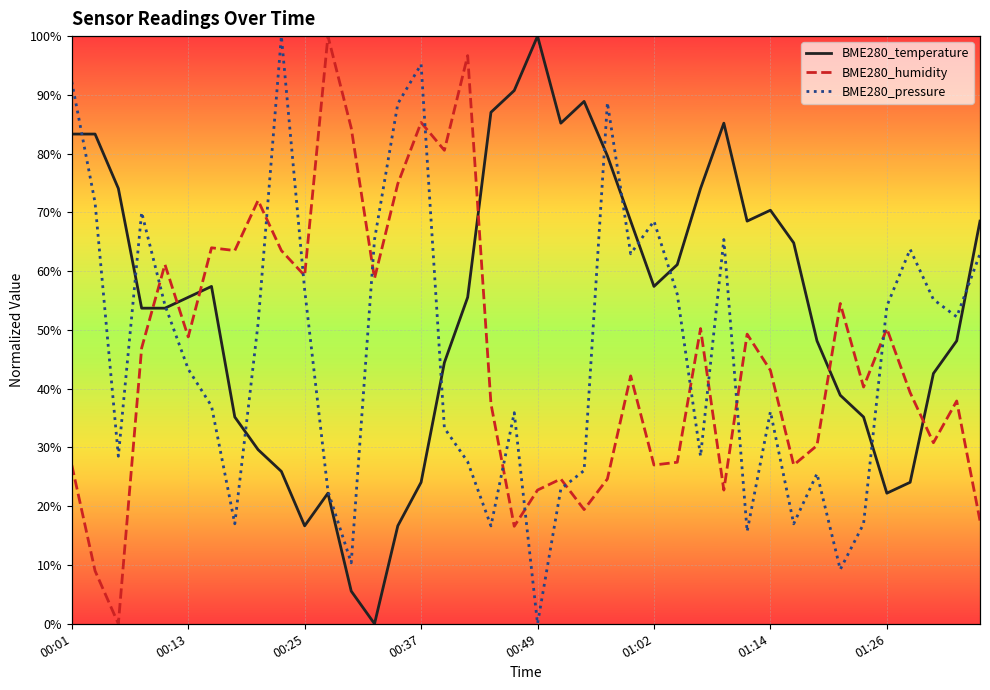

What is the difference between the second highest and minimum values in the BME280_temperature series?

90.7